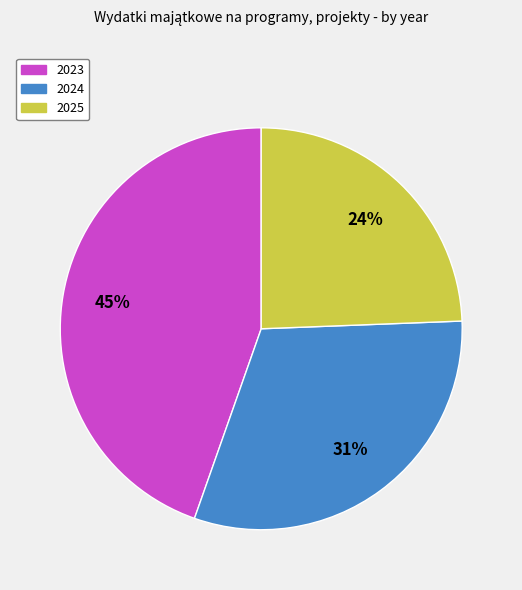

Is there a majority slice in this chart?

No